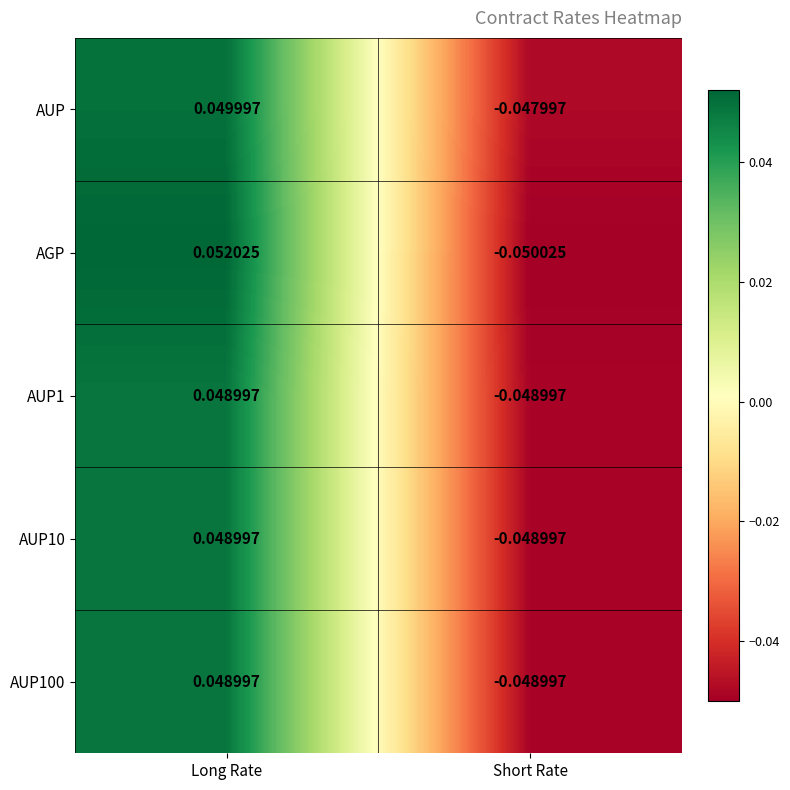

At which label does AUP100 first exceed 0?

Long Rate